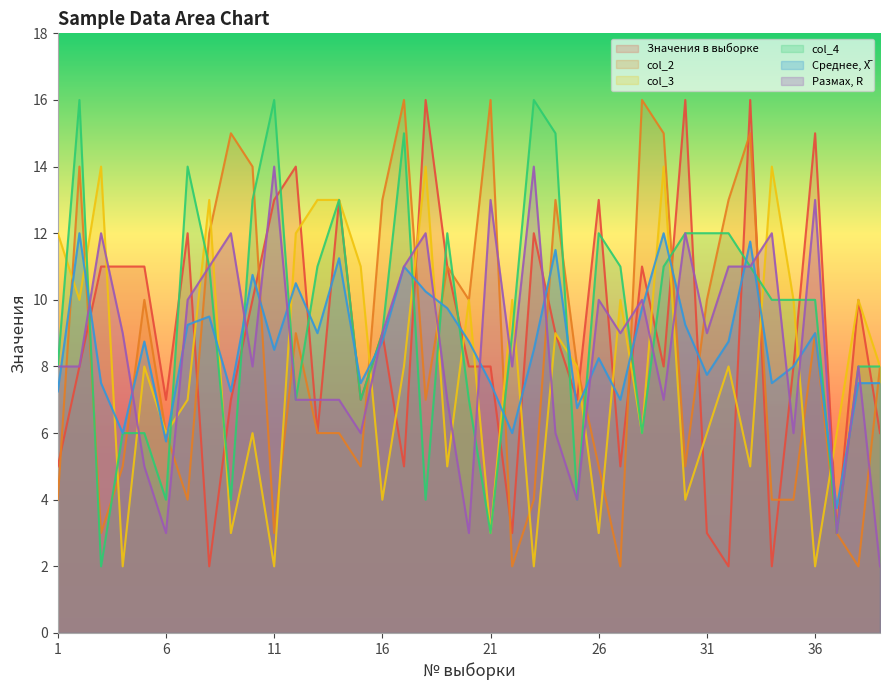

Does the chart have visible grid lines?

No